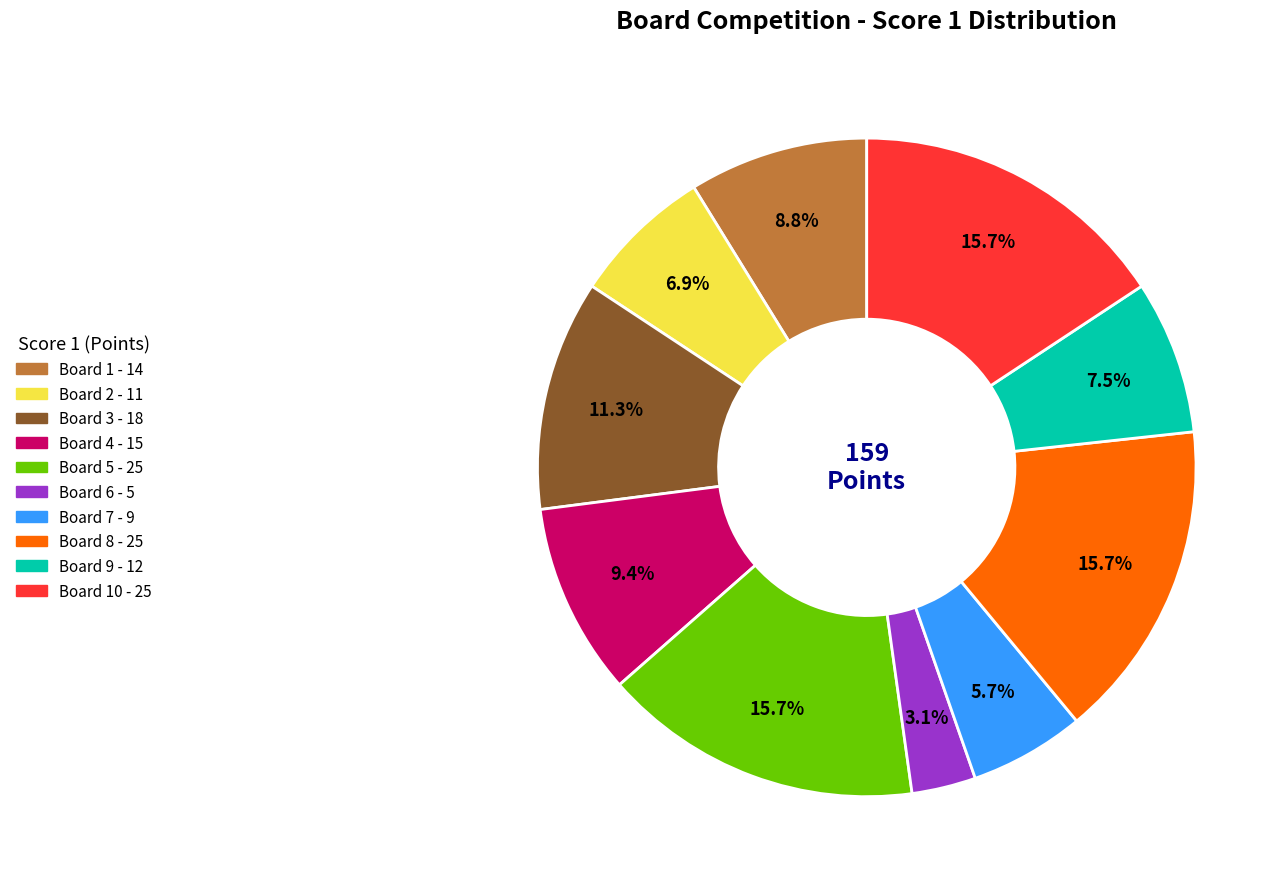

Count the number of slices in the pie.

10